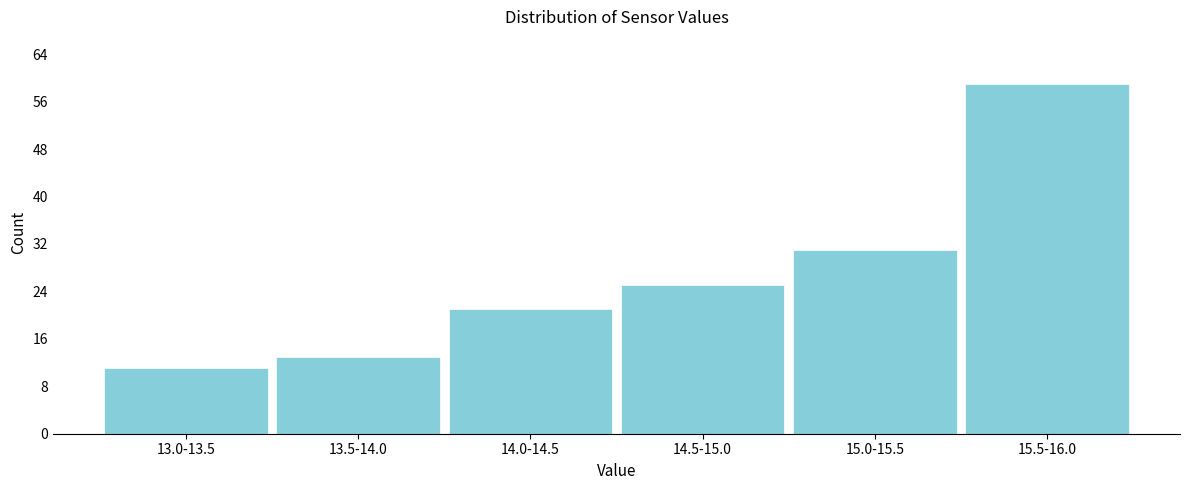

Reading right to left, what are all the values shown in this chart?

15.5-16.0=59	15.0-15.5=31	14.5-15.0=25	14.0-14.5=21	13.5-14.0=13	13.0-13.5=11